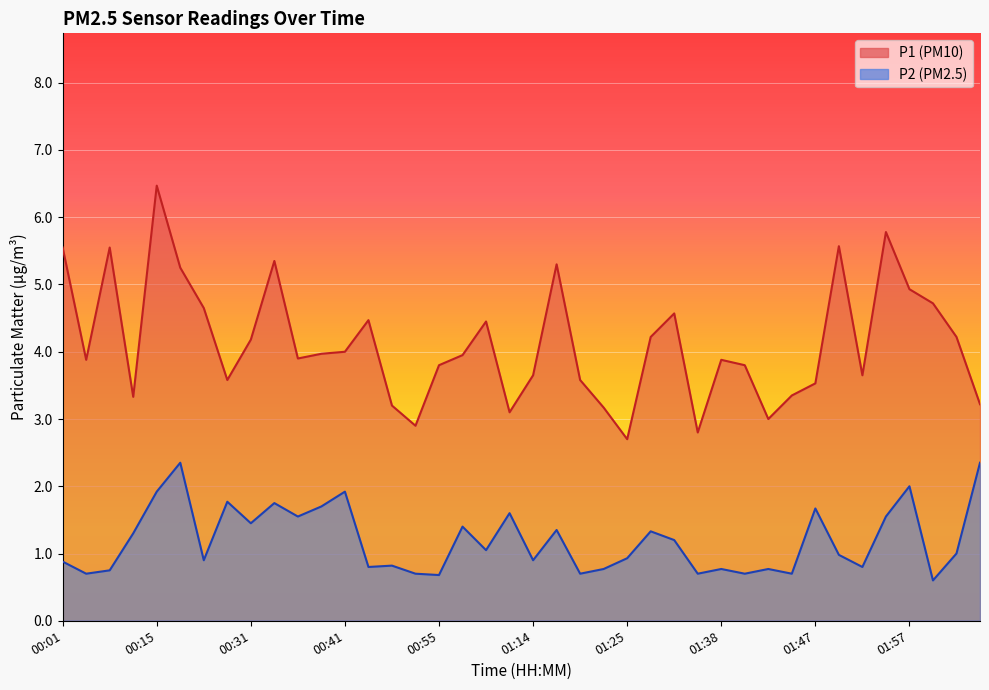

Between 00:38 and 01:52, which series saw the biggest shift?

P2